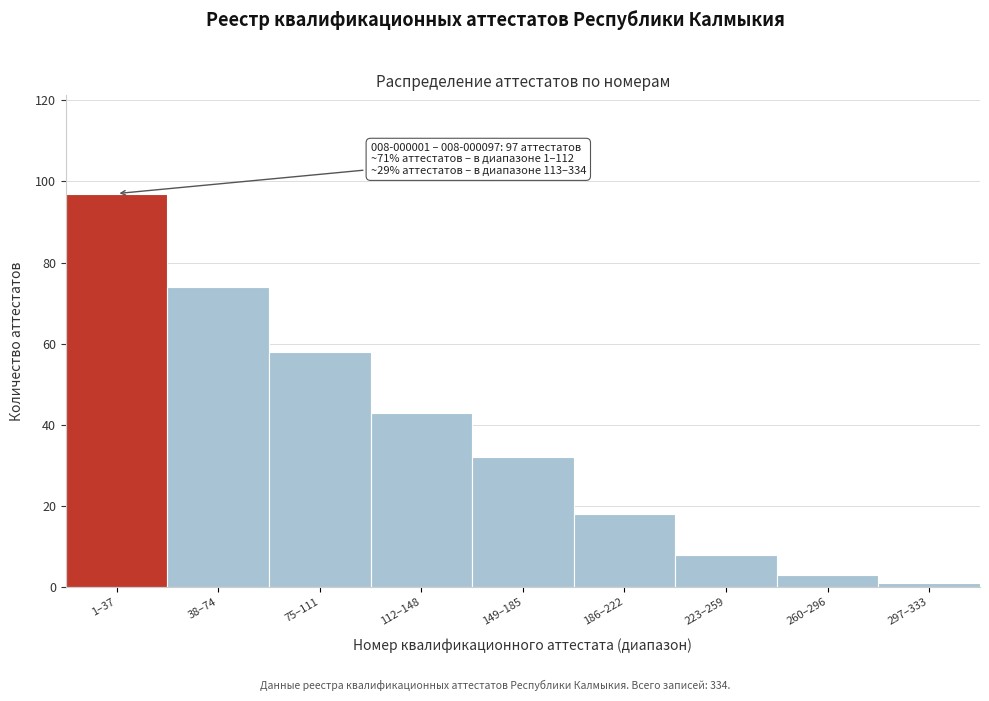

Reading left to right, extract all data points from this chart.

97	74	58	43	32	18	8	3	1